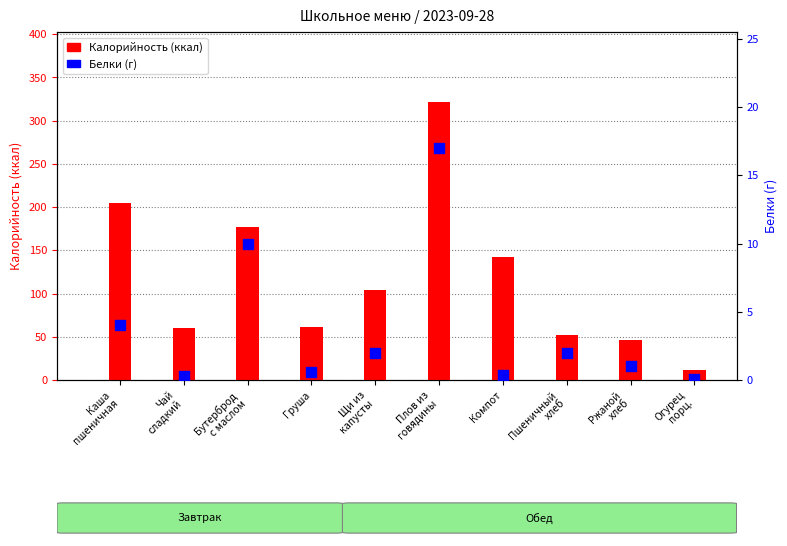

Which series reaches the minimum Y coordinate?

Белки (г)